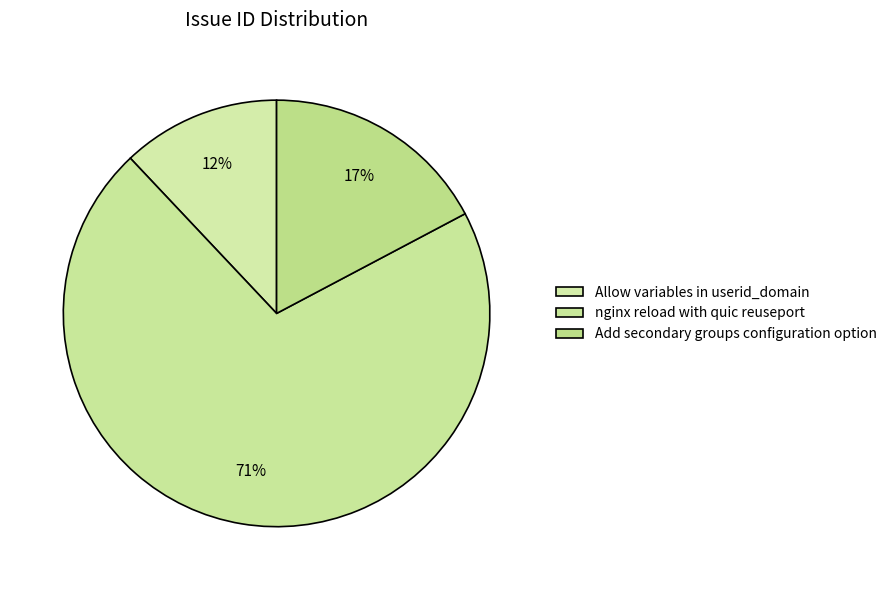

Do Add secondary groups configuration option and nginx reload with quic reuseport together represent more than half of the pie?

Yes